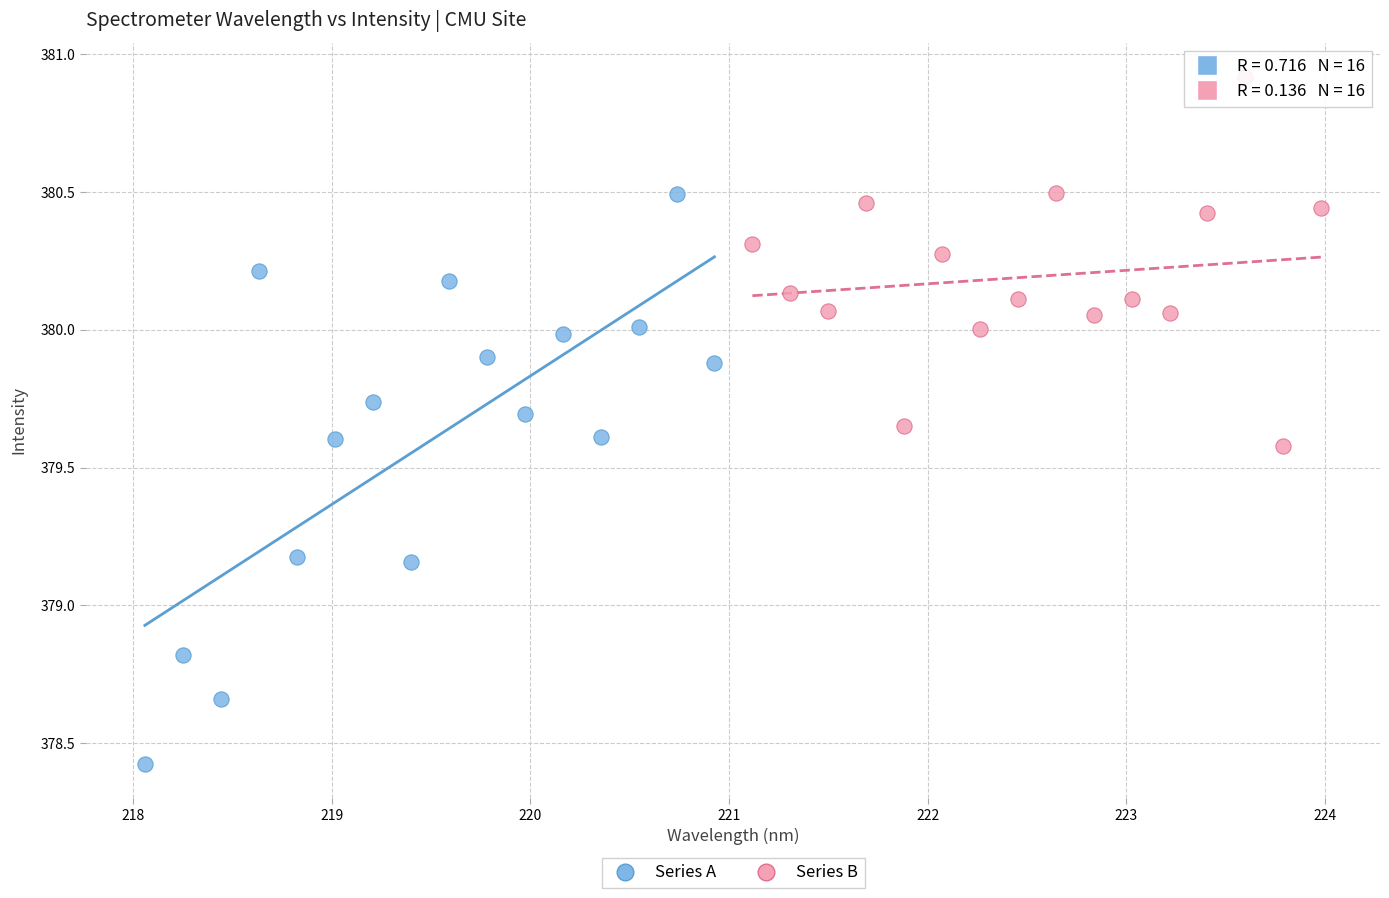

Which series has the largest Y range (max minus min)?

Series A